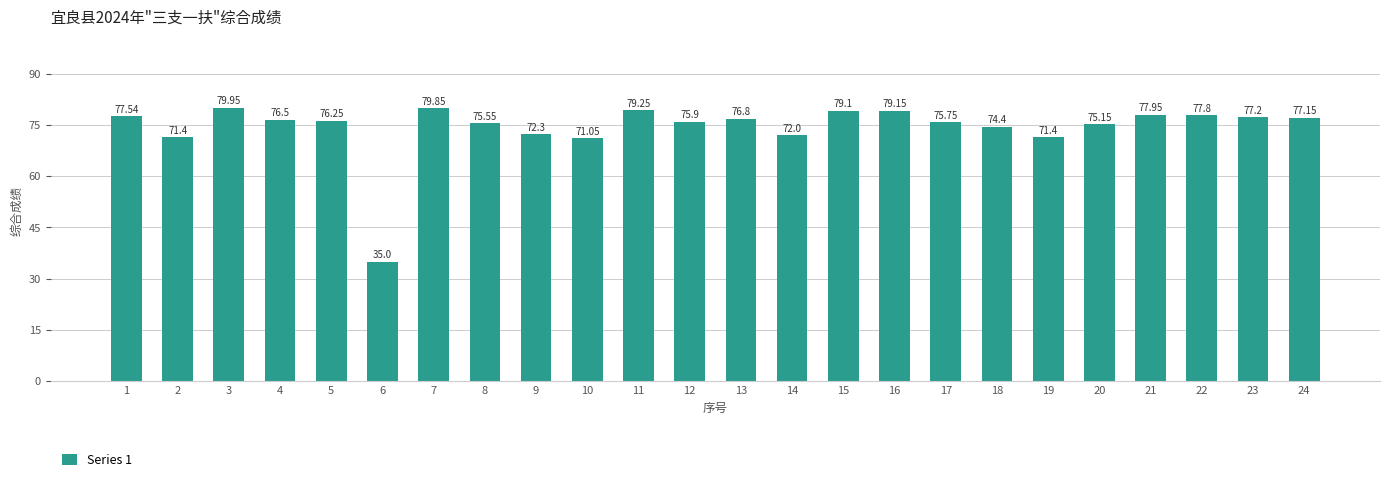

The value at 18 is 20.4. True or false?

False